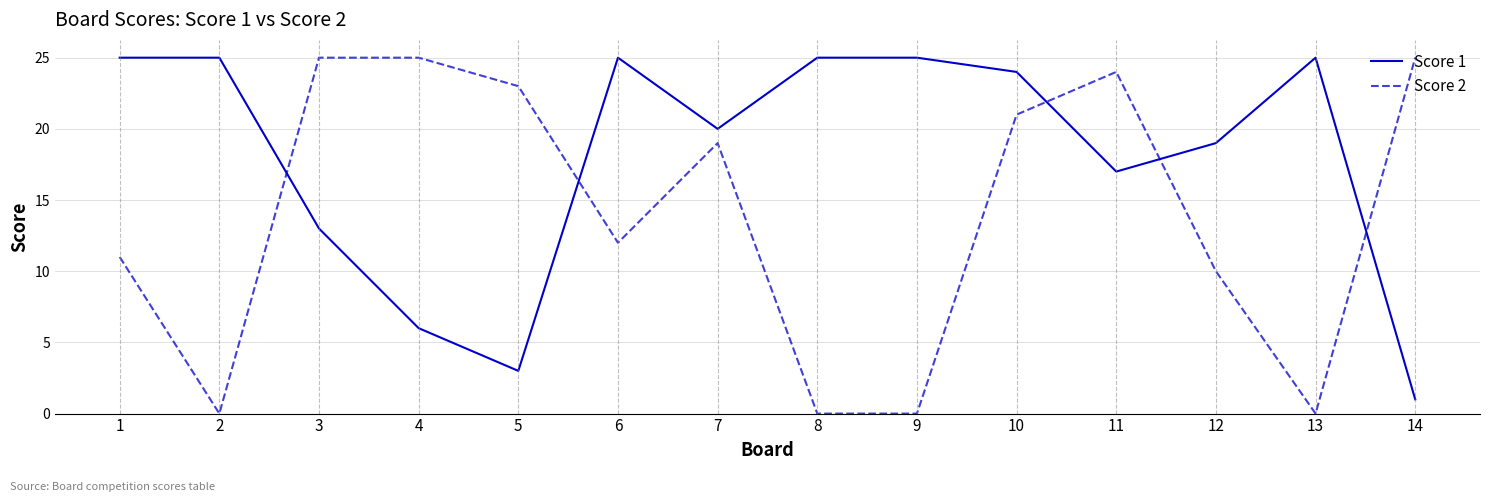

At which category is the sum across all series the highest?

10